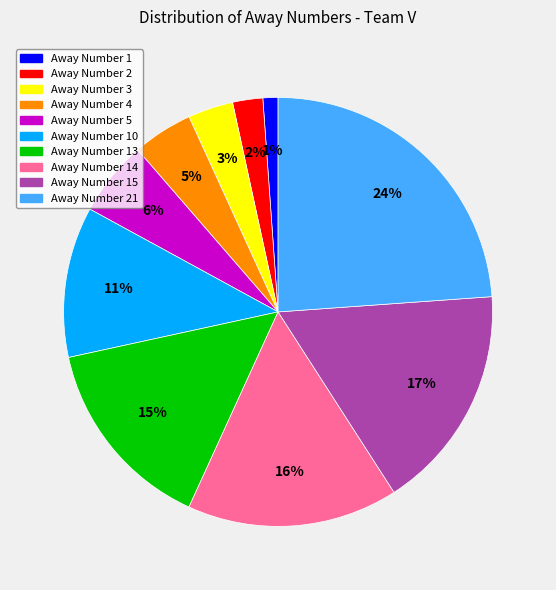

To the nearest percent, what is the difference between the largest and smallest slice percentages?

23%